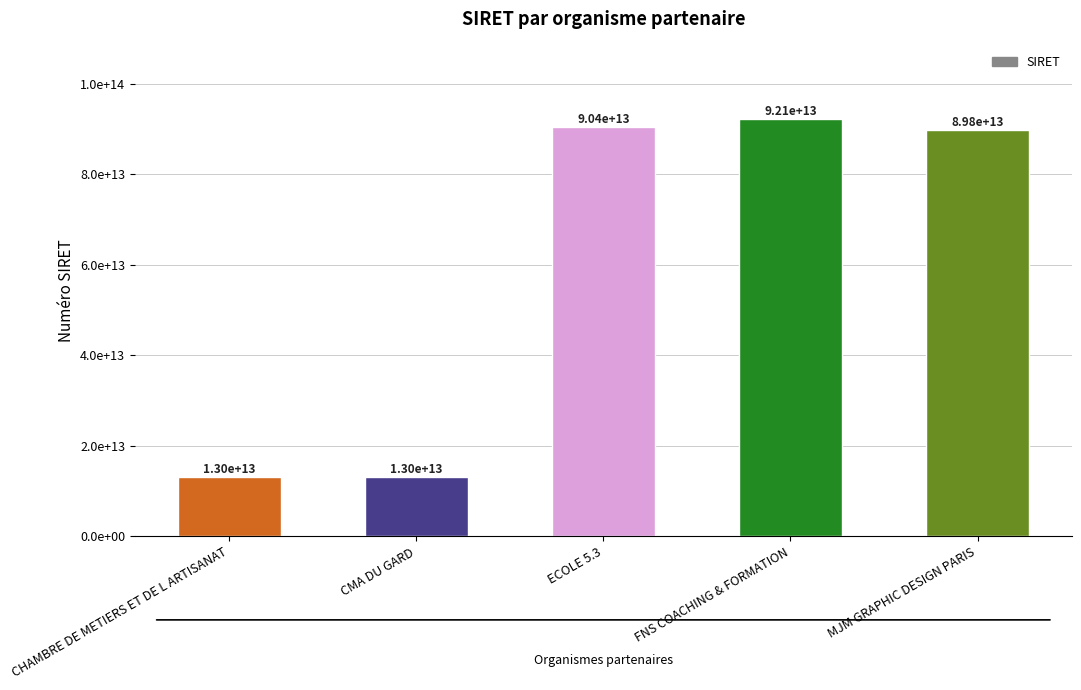

What is the smallest value displayed?

13002793100018